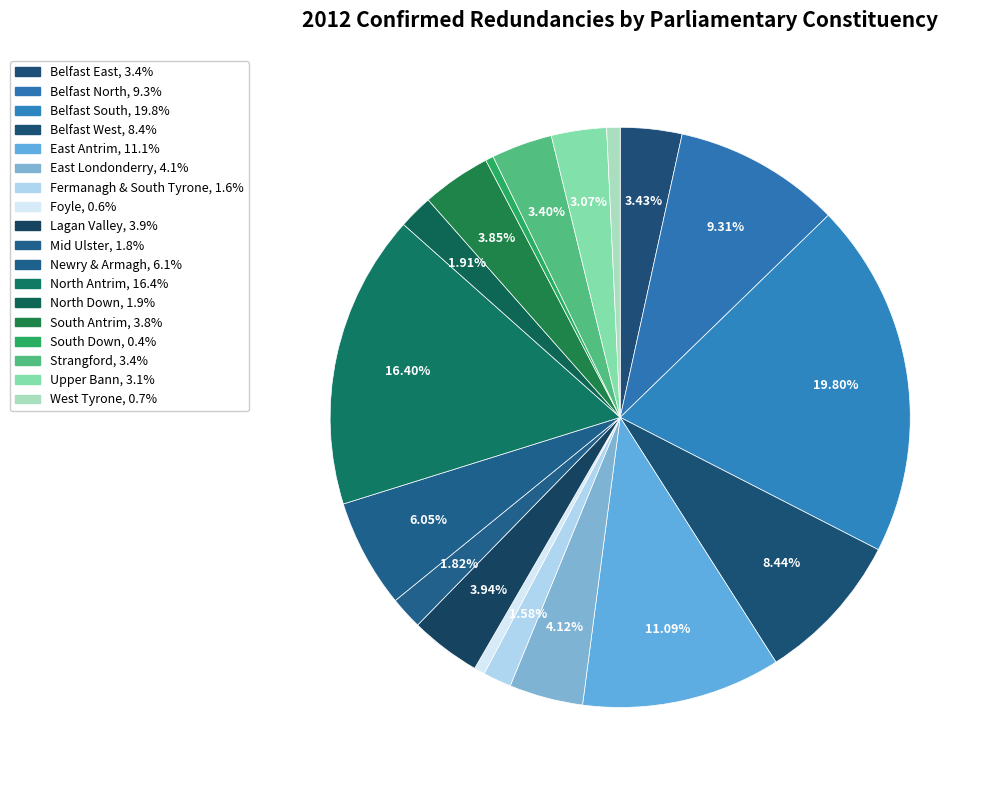

What is the largest slice in the pie chart?

Belfast South